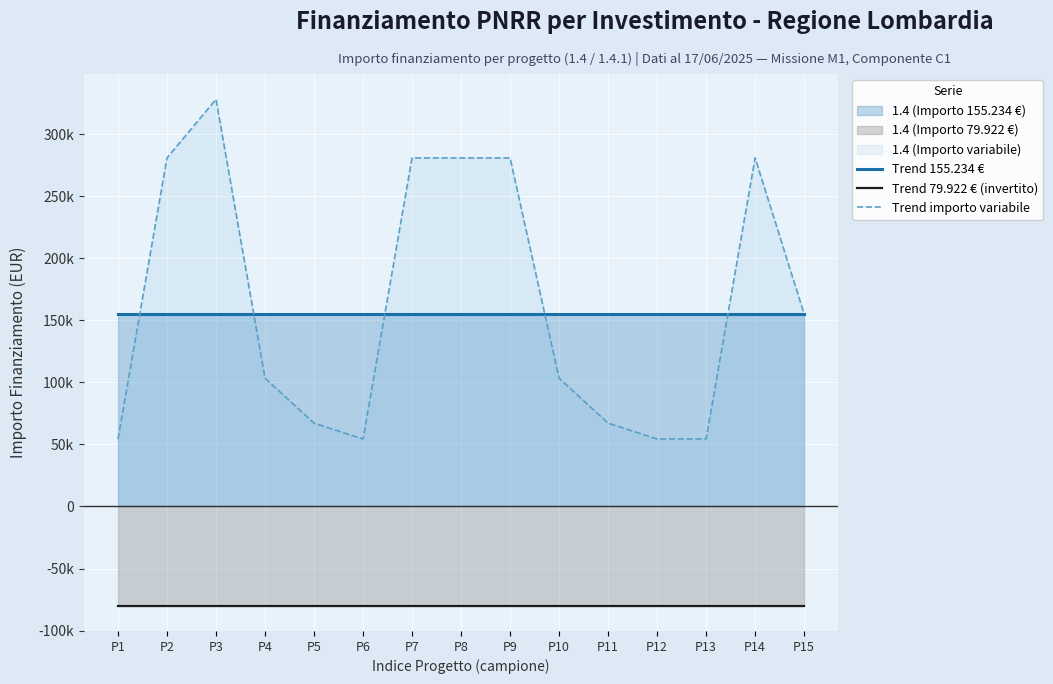

Which series has the largest total across all categories?

Trend importo variabile